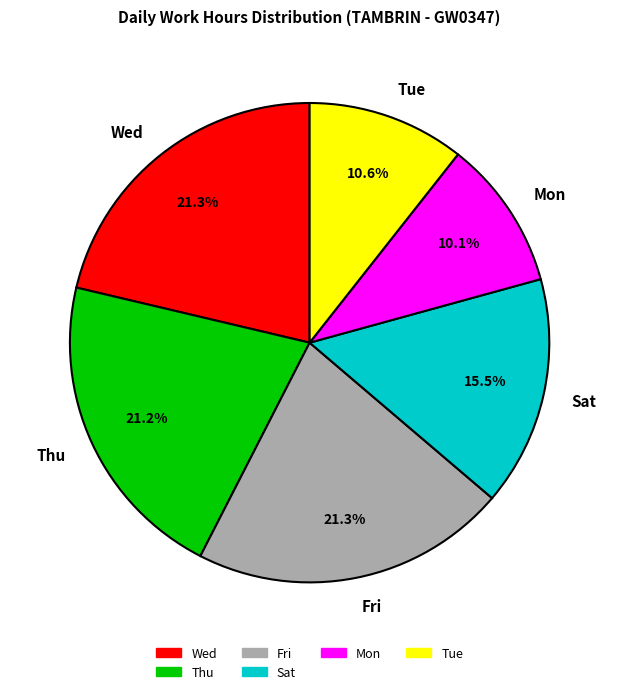

Which category has the smallest portion of the pie?

Mon